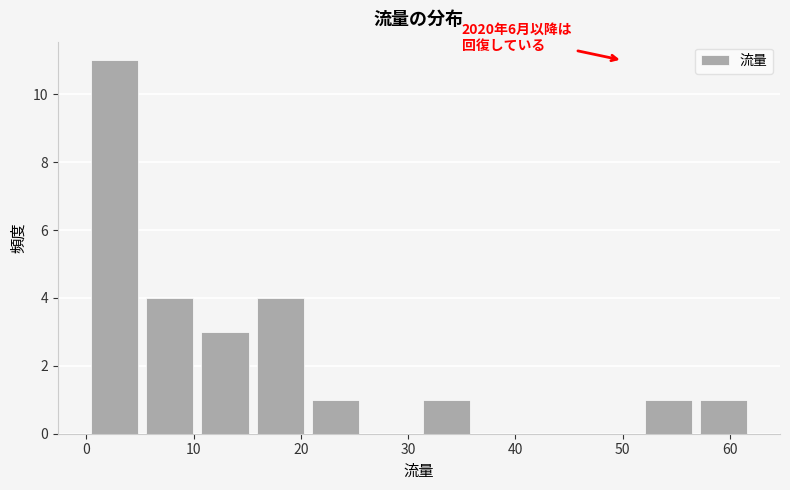

Over which range of the x-axis is the bar tallest?

0 to 5